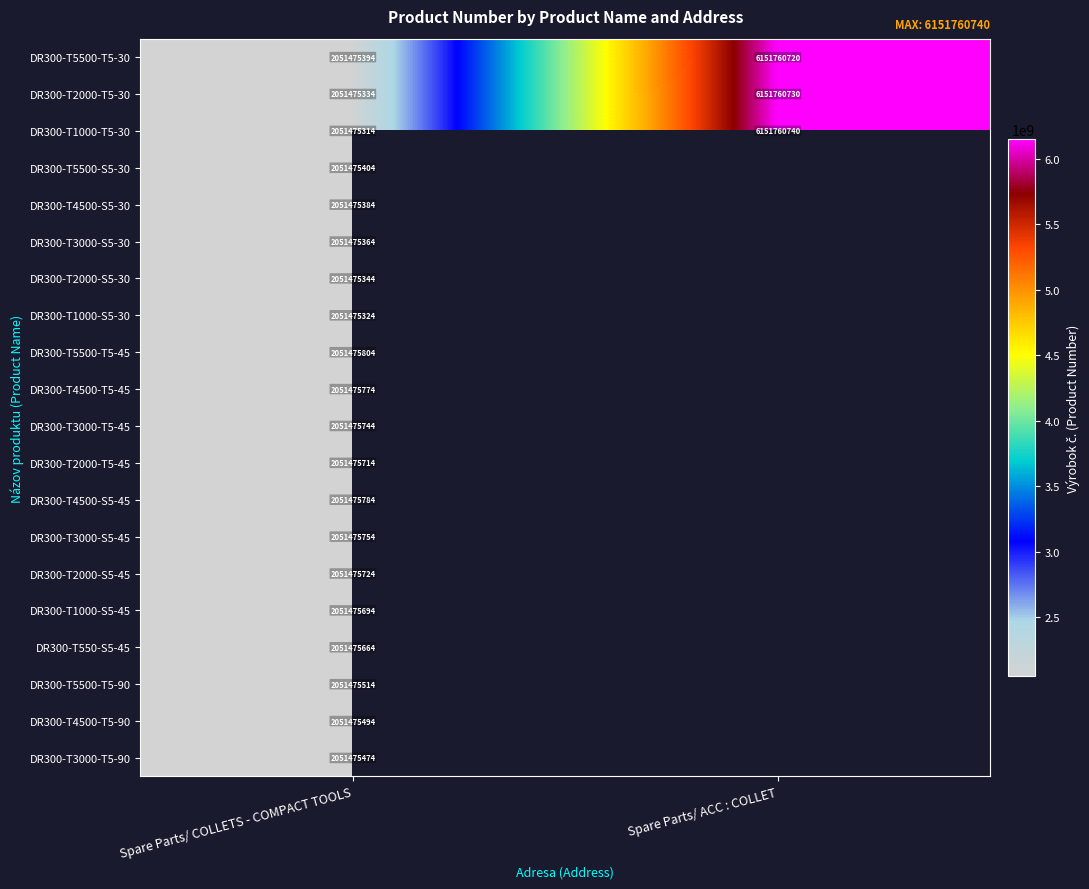

Between Spare Parts/ COLLETS - COMPACT TOOLS and Spare Parts/ ACC : COLLET, which is larger?

Spare Parts/ ACC : COLLET